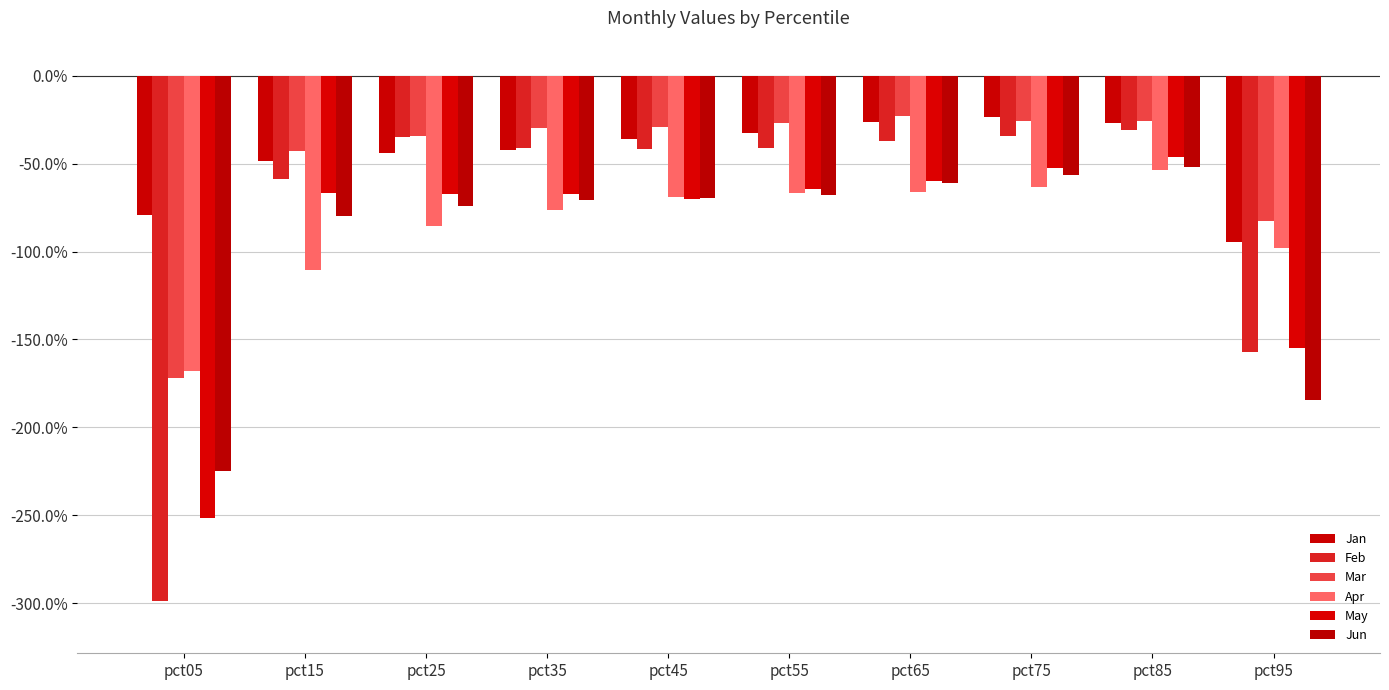

Does the chart contain stacked bars?

No